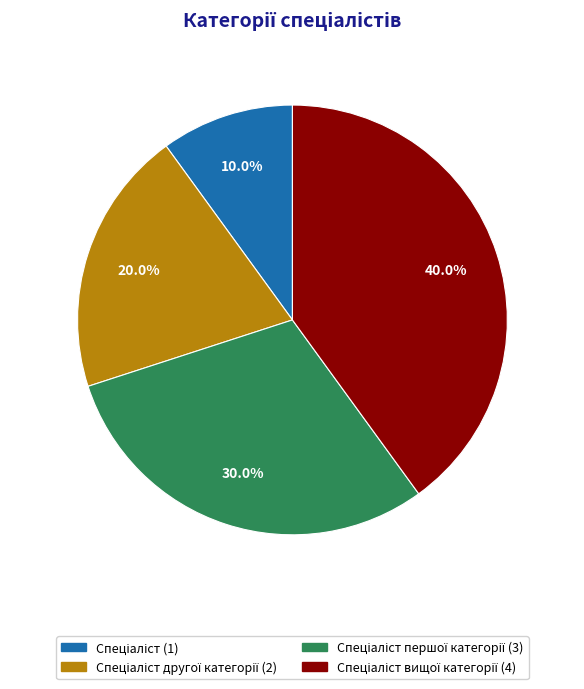

Is there a majority slice in this chart?

No